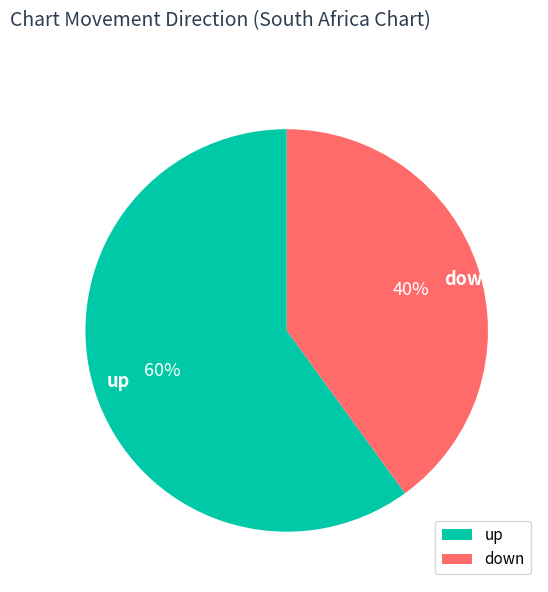

Does any single category account for the majority?

Yes